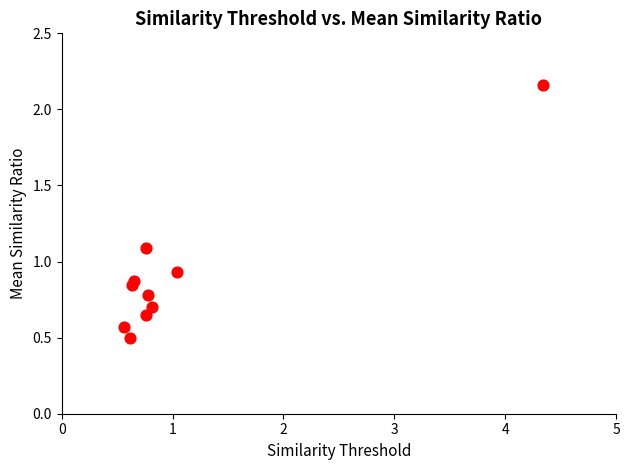

What is the range of X values (max minus min)?

3.8